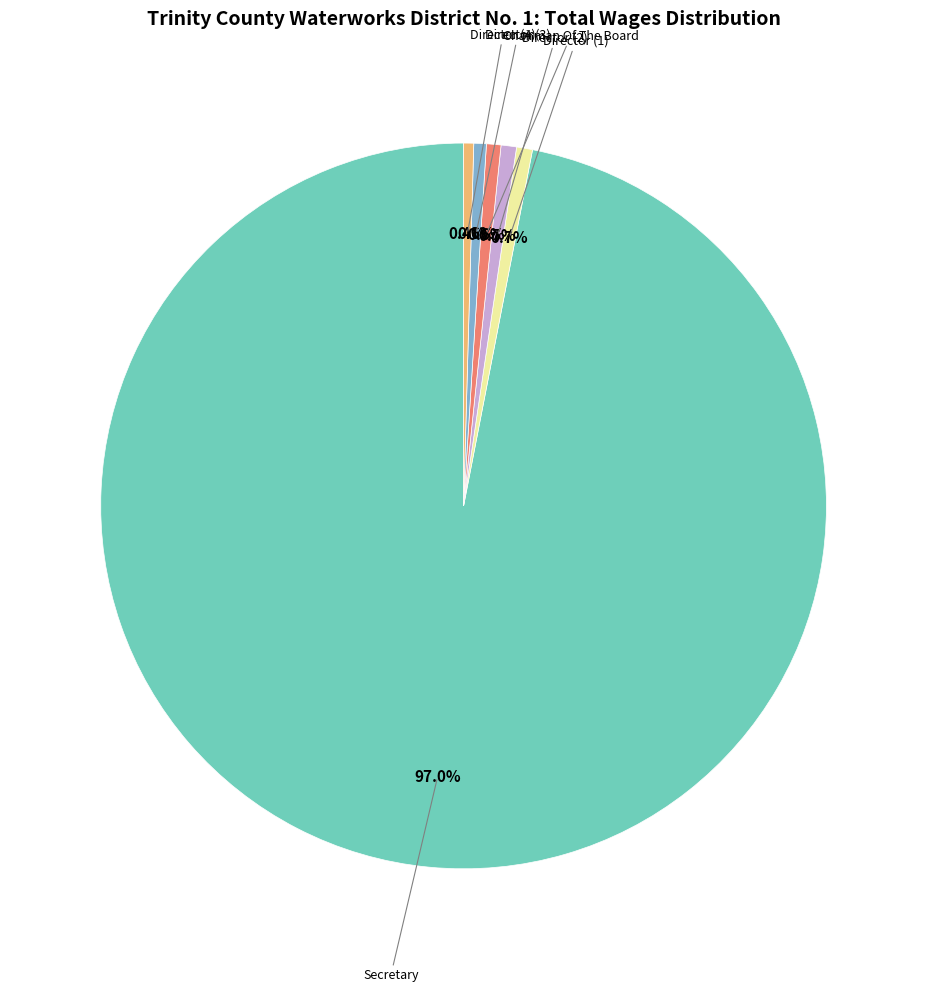

Does any single category account for the majority?

Yes